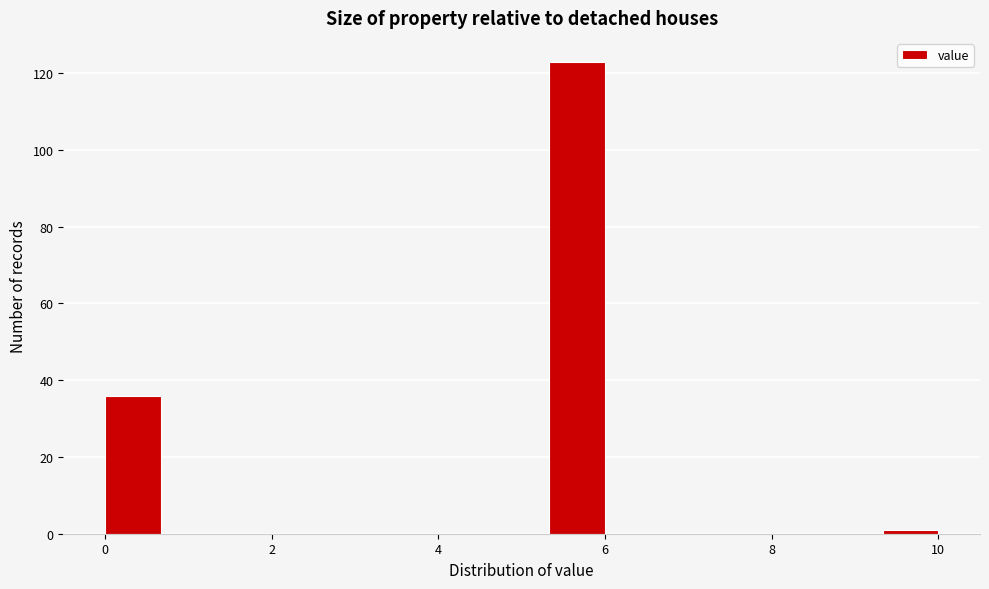

Read against the x-axis, roughly where is the centre of the tallest bar?

5.6